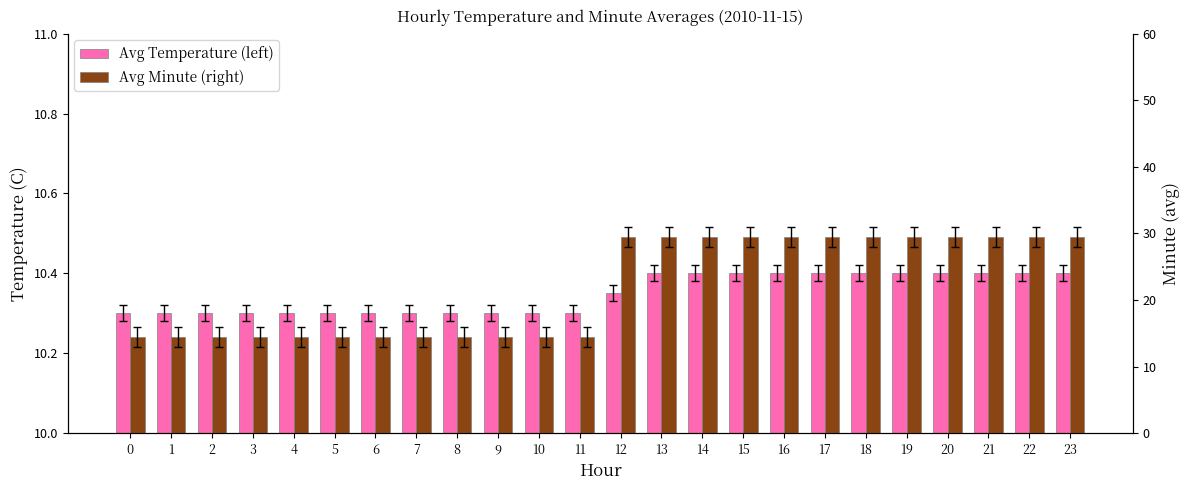

At which category does the chart reach its peak across all series?

12